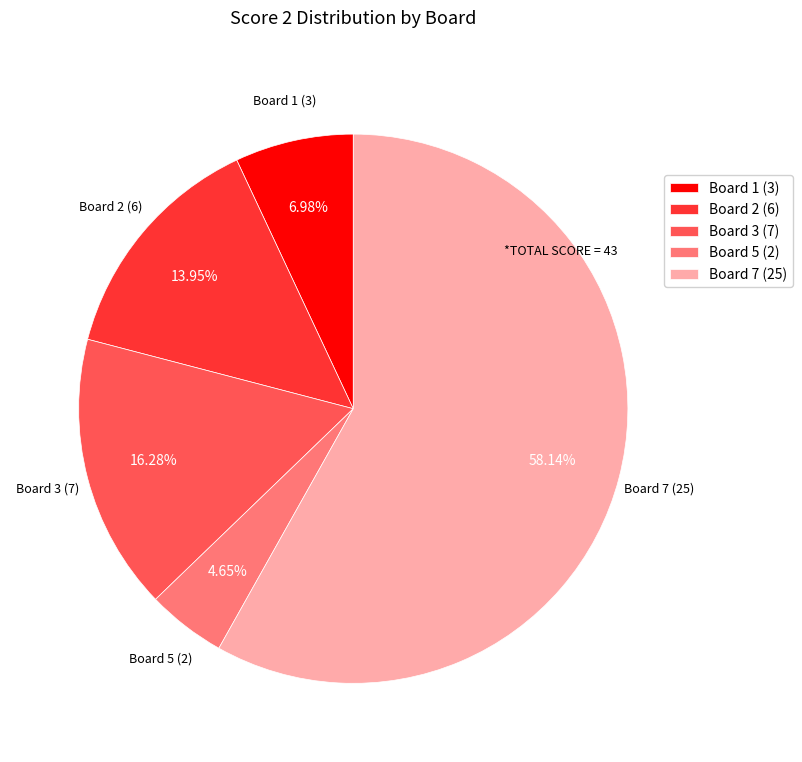

Which slice is the smallest?

Board 5